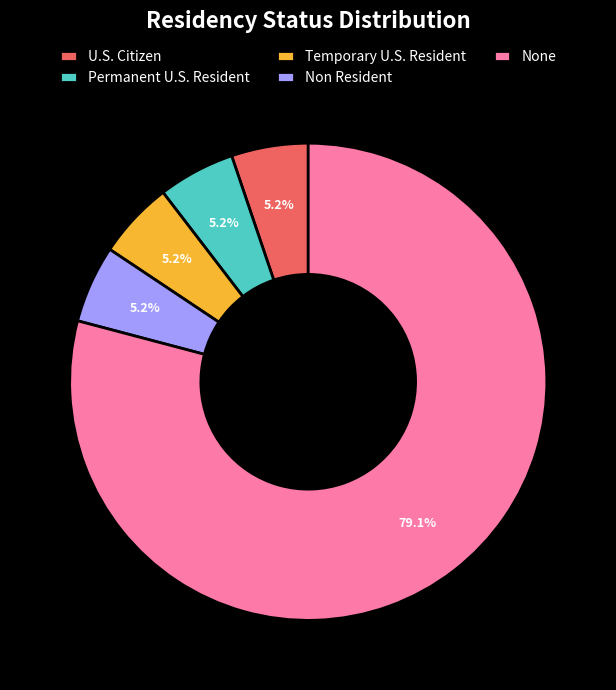

Approximately how many times larger is the value at Permanent U.S. Resident compared to Temporary U.S. Resident?

1.0